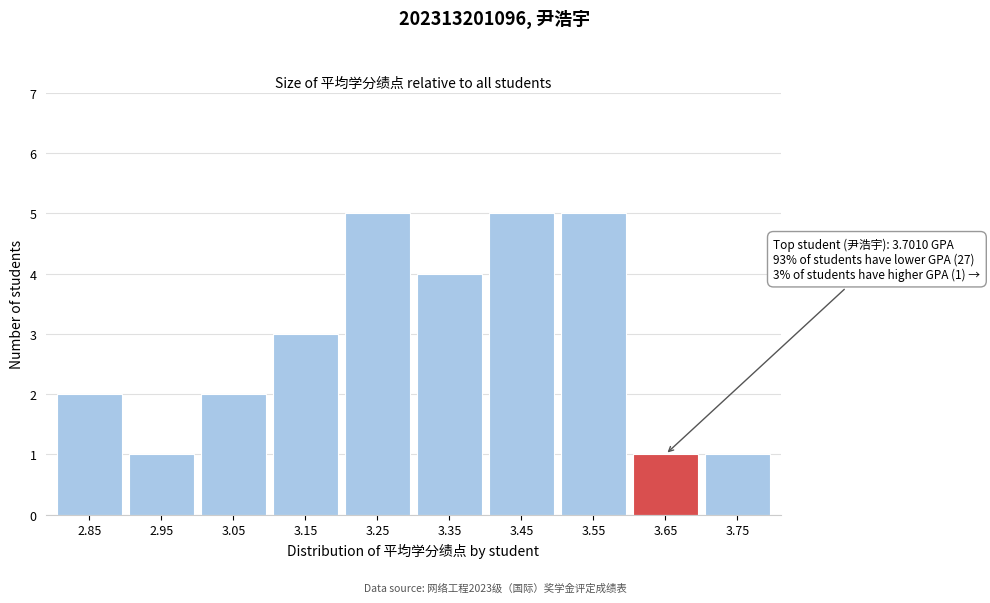

Reading left to right, transcribe all the data shown in this chart.

2.85=2	2.95=1	3.05=2	3.15=3	3.25=5	3.35=4	3.45=5	3.55=5	3.65=1	3.75=1